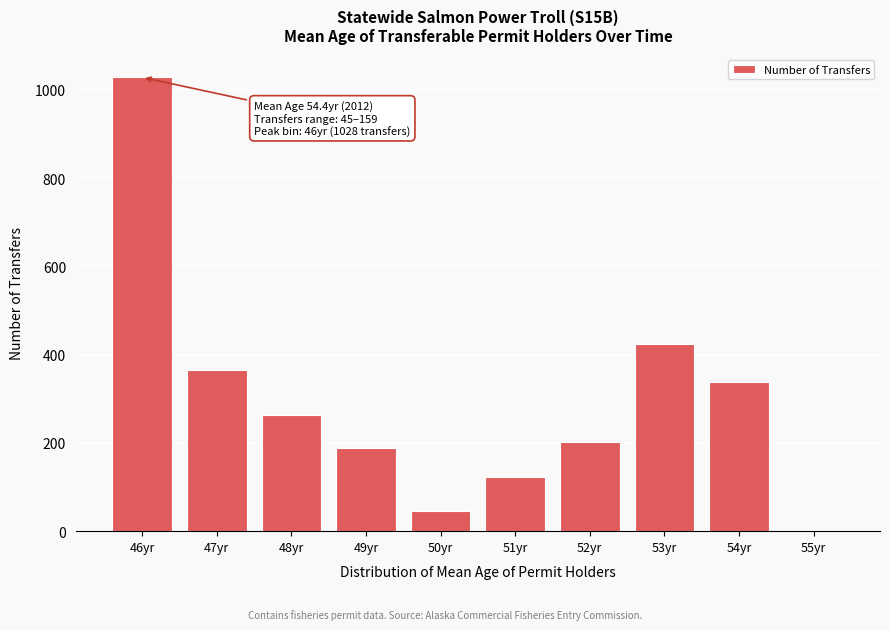

Reading right to left, transcribe all the data shown in this chart.

55yr=0	54yr=337	53yr=423	52yr=203	51yr=122	50yr=45	49yr=189	48yr=263	47yr=365	46yr=1028